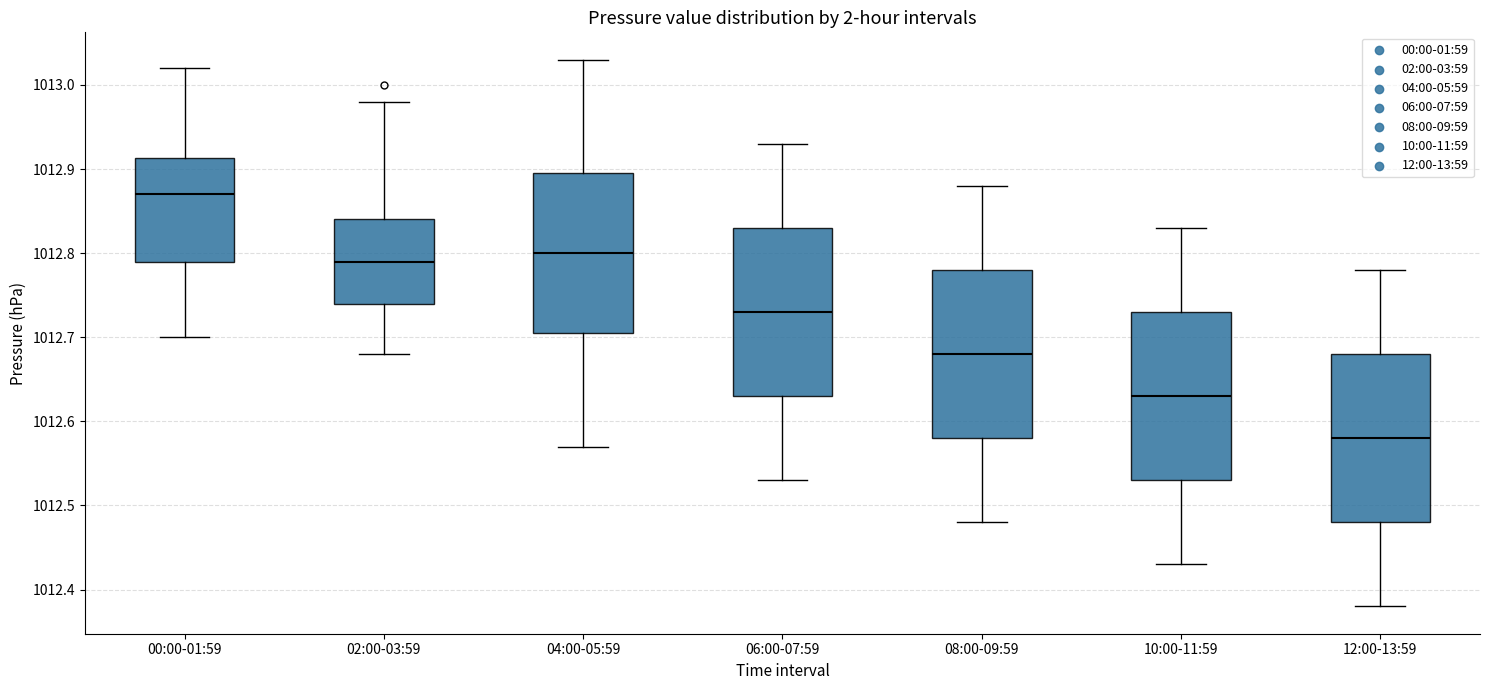

Reading left to right, read every box against the y-axis: the position of its median line, the range the box covers, and the ends of its whiskers. The values are not printed on the chart, so give them approximately, as read against the axis.

00:00-01:59: median 1012.87, box 1012.79 to 1012.91, whiskers 1012.70 to 1013.02
02:00-03:59: median 1012.79, box 1012.74 to 1012.84, whiskers 1012.68 to 1012.98
04:00-05:59: median 1012.80, box 1012.71 to 1012.90, whiskers 1012.57 to 1013.03
06:00-07:59: median 1012.73, box 1012.63 to 1012.83, whiskers 1012.53 to 1012.93
08:00-09:59: median 1012.68, box 1012.58 to 1012.78, whiskers 1012.48 to 1012.88
10:00-11:59: median 1012.63, box 1012.53 to 1012.73, whiskers 1012.43 to 1012.83
12:00-13:59: median 1012.58, box 1012.48 to 1012.68, whiskers 1012.38 to 1012.78